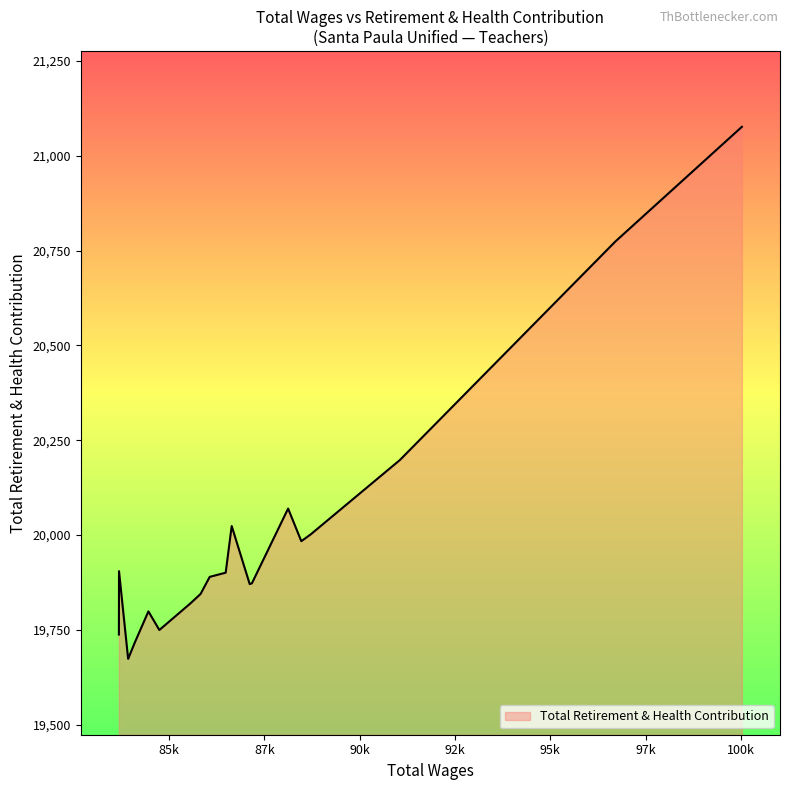

What is the minimum value shown in the chart?

19674